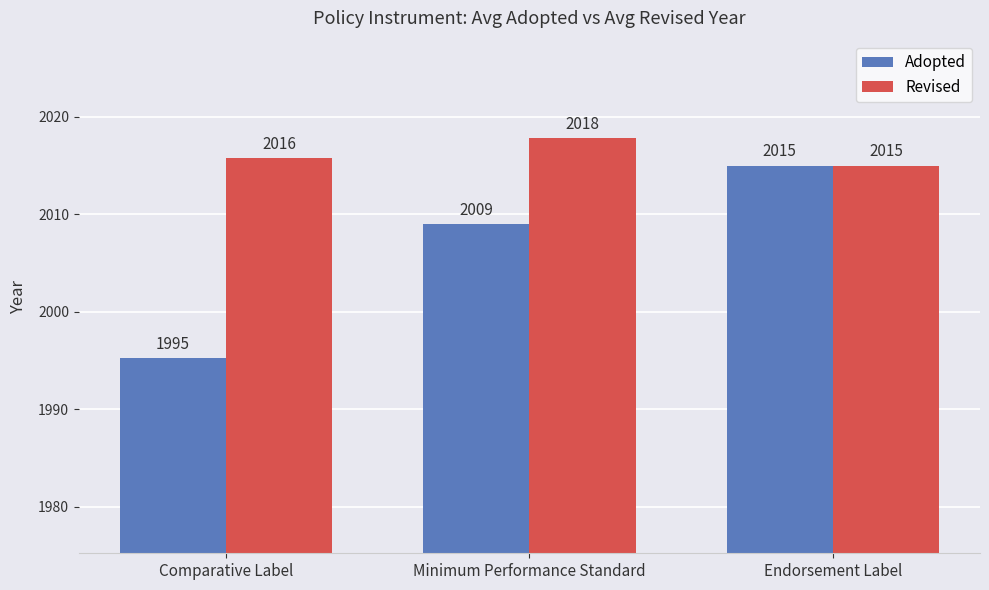

What are all the series names shown in the legend?

Adopted, Revised